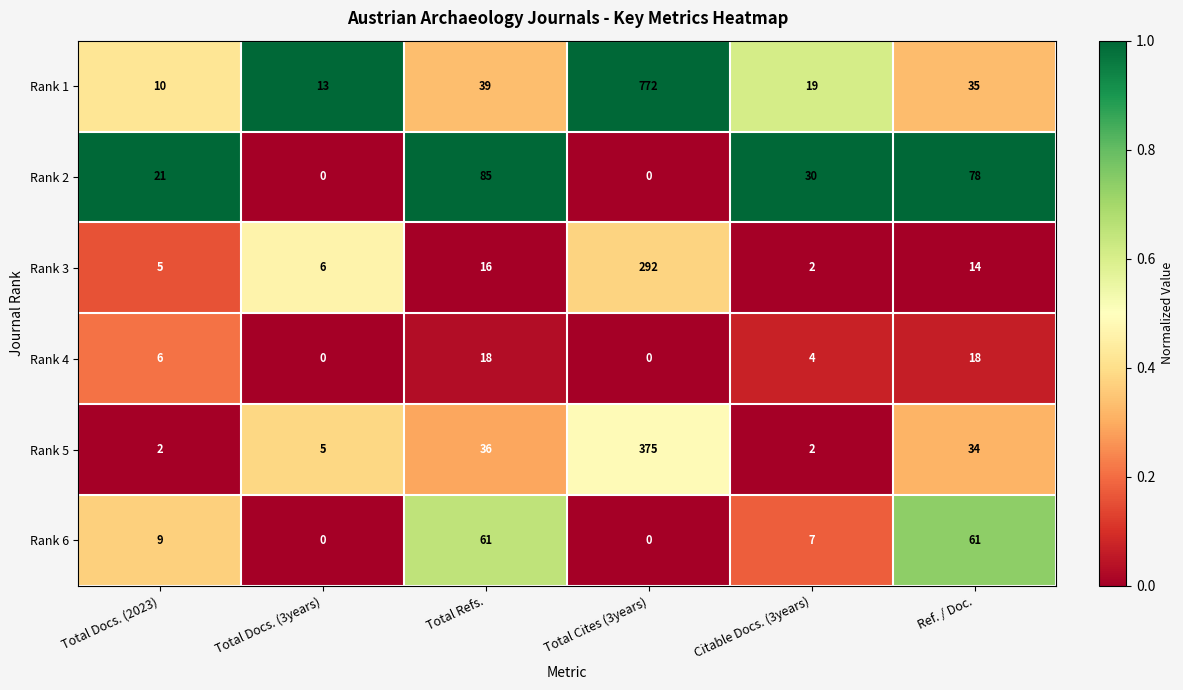

True or false: Rank 2 has a value of 30 at Citable Docs. (3years).

True